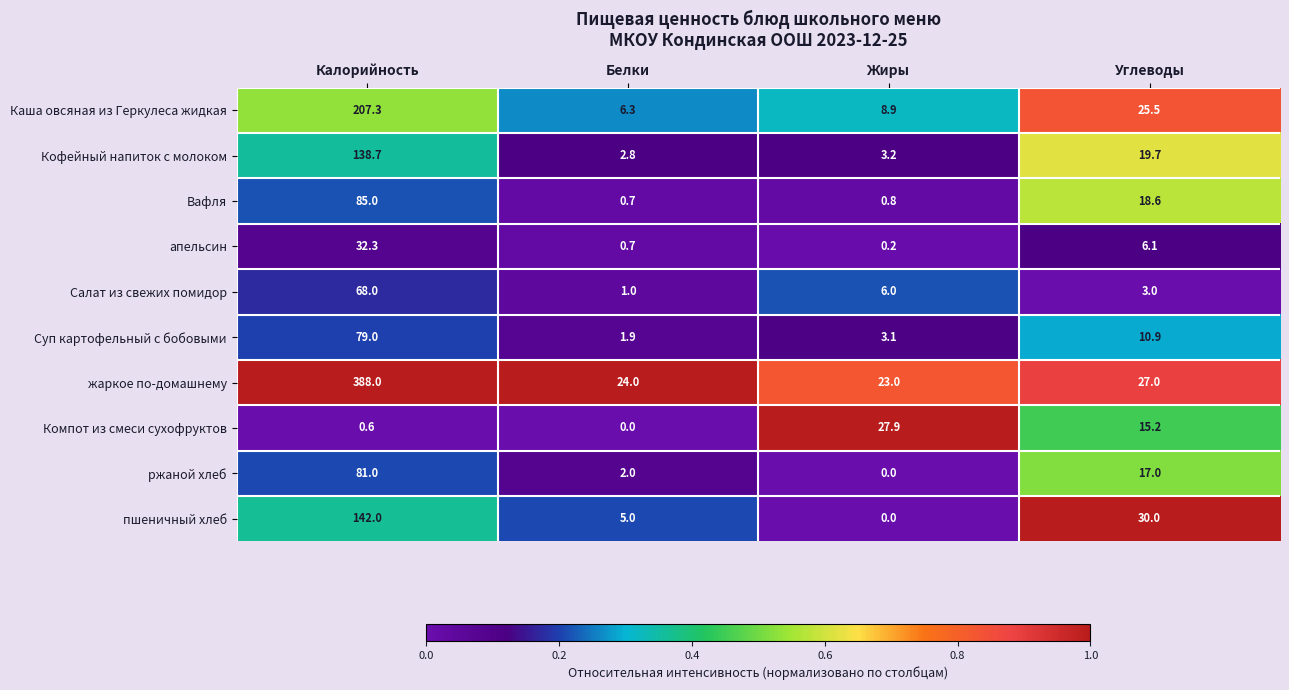

What is the difference between the second highest and minimum values in the Кофейный напиток с молоком series?

16.9